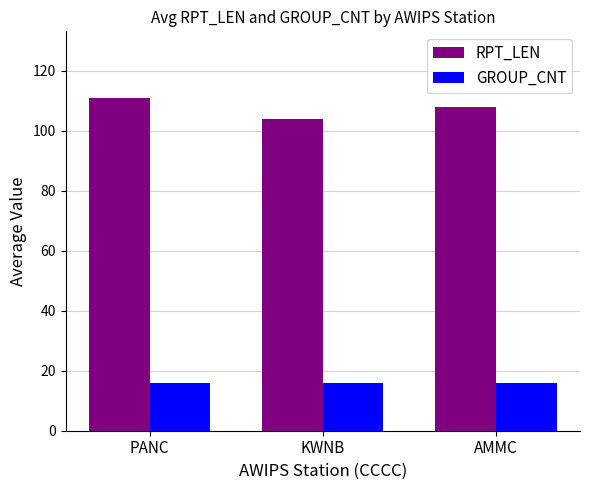

Reading left to right, transcribe all the data shown in this chart.

RPT_LEN: 111	104	108
GROUP_CNT: 16	16	16